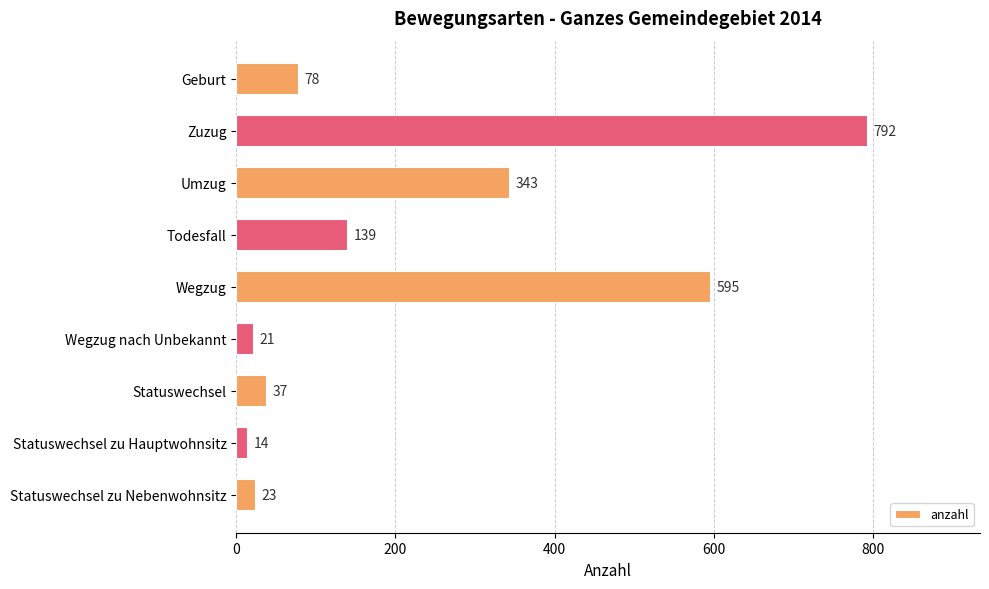

What is the smallest value displayed?

14